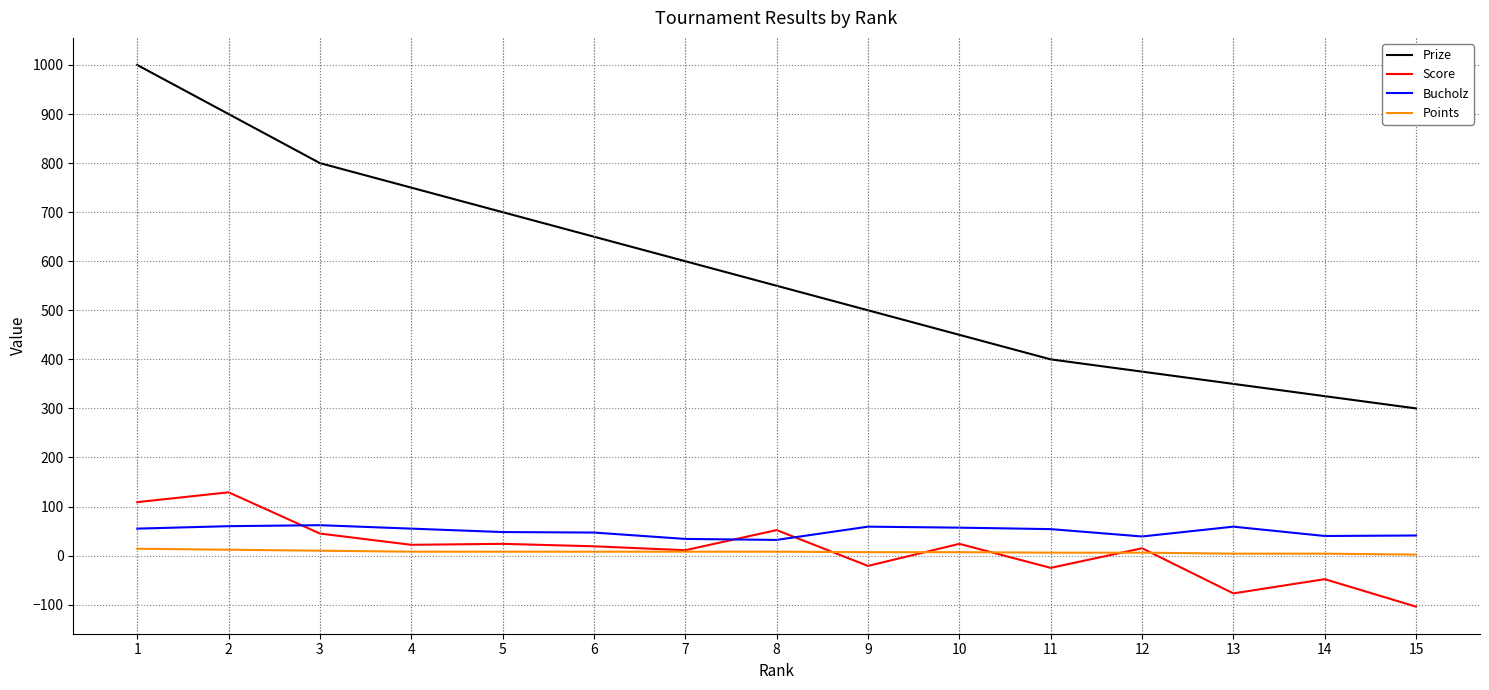

Which series changed the most between 2 and 8?

Prize